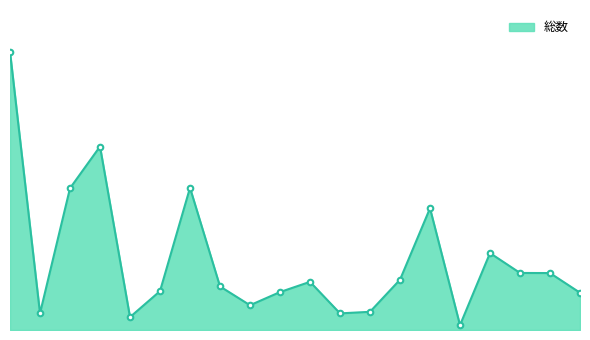

Count the number of categories in the chart.

20